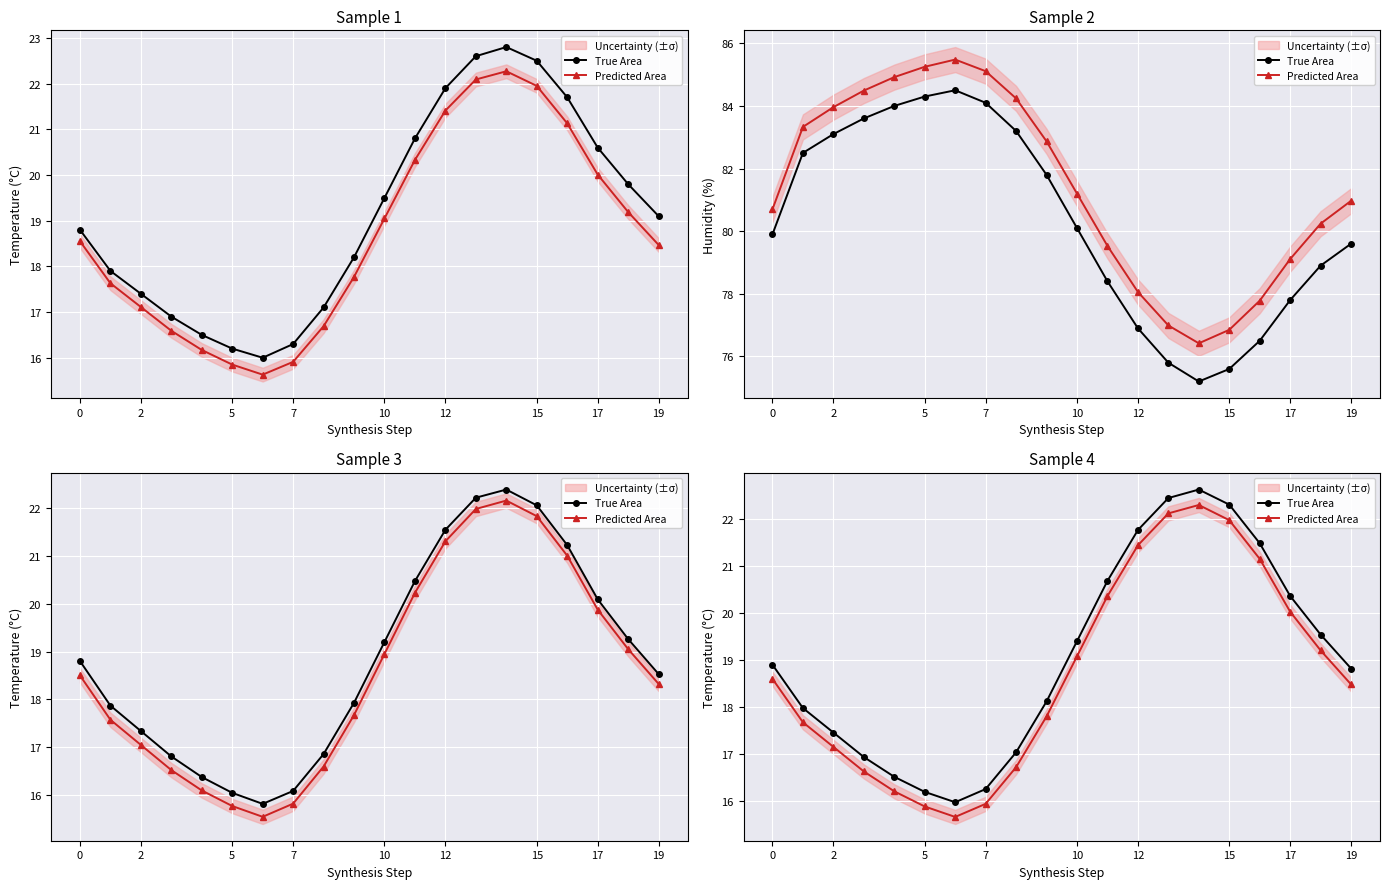

How many data points in True Area are less than 18?

8